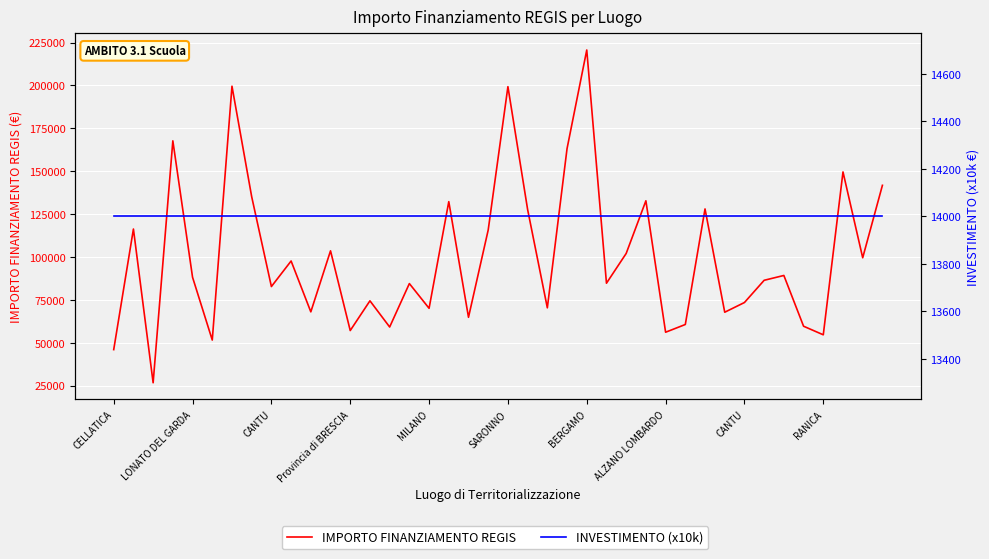

What is the sum of the INVESTIMENTO (x10k) values at 17 and 28?

28000.0